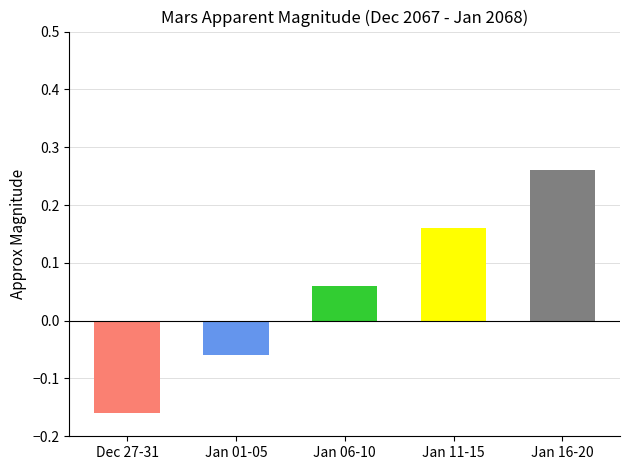

Is it true that the value at Dec 27-31 is -0.3?

False